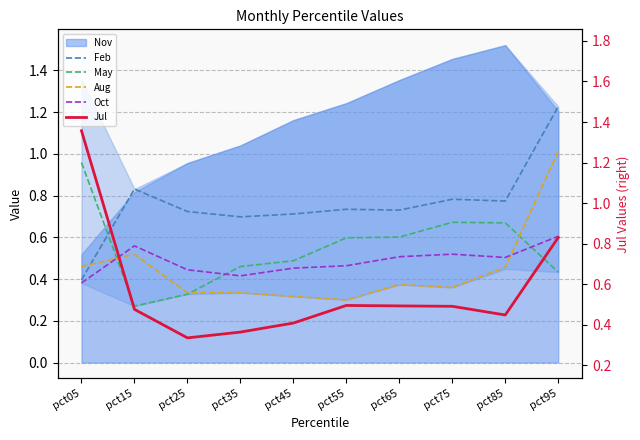

In Jul, how many points are higher than both neighbors (excluding endpoints)?

1